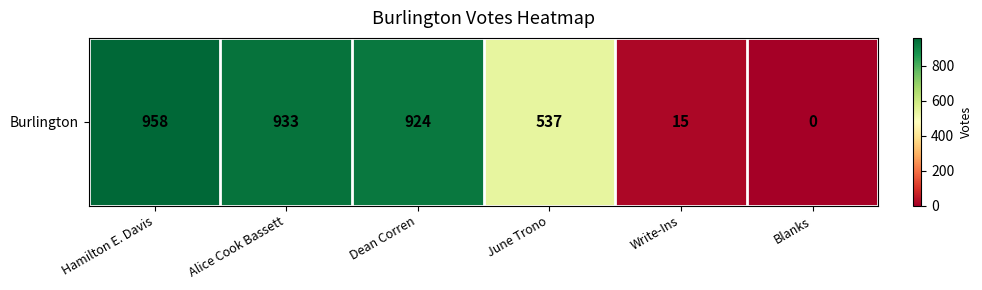

Read the value at Hamilton E. Davis, to the nearest 50.

950